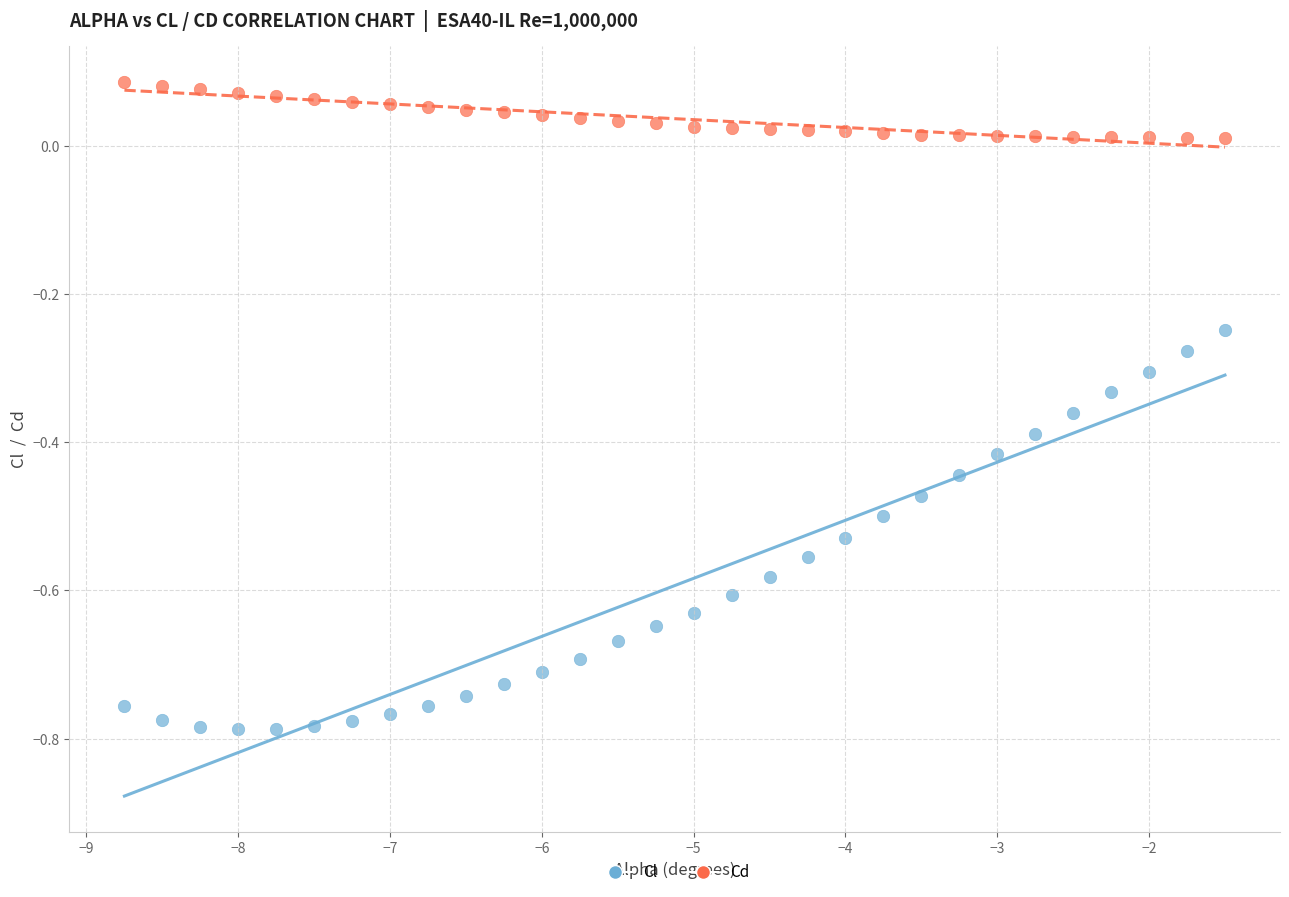

What is the X range (max minus min) for the scatter plot?

7.2